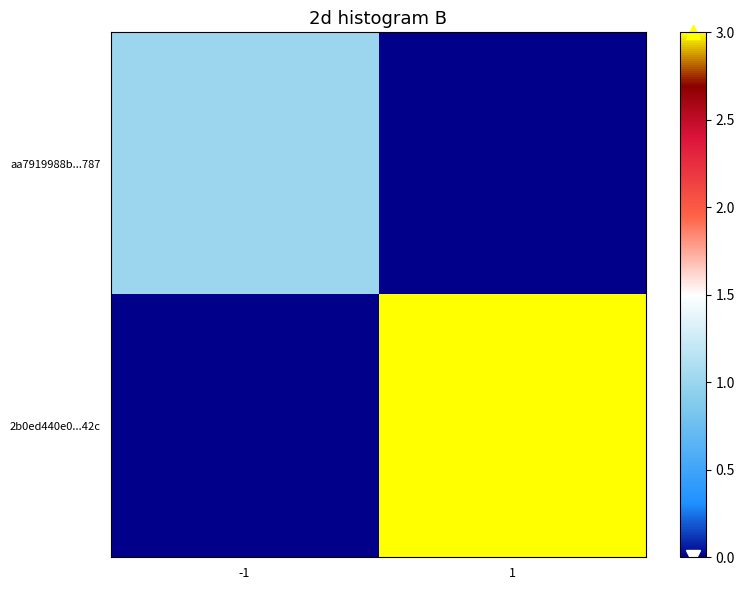

How many data points does each series have?

2